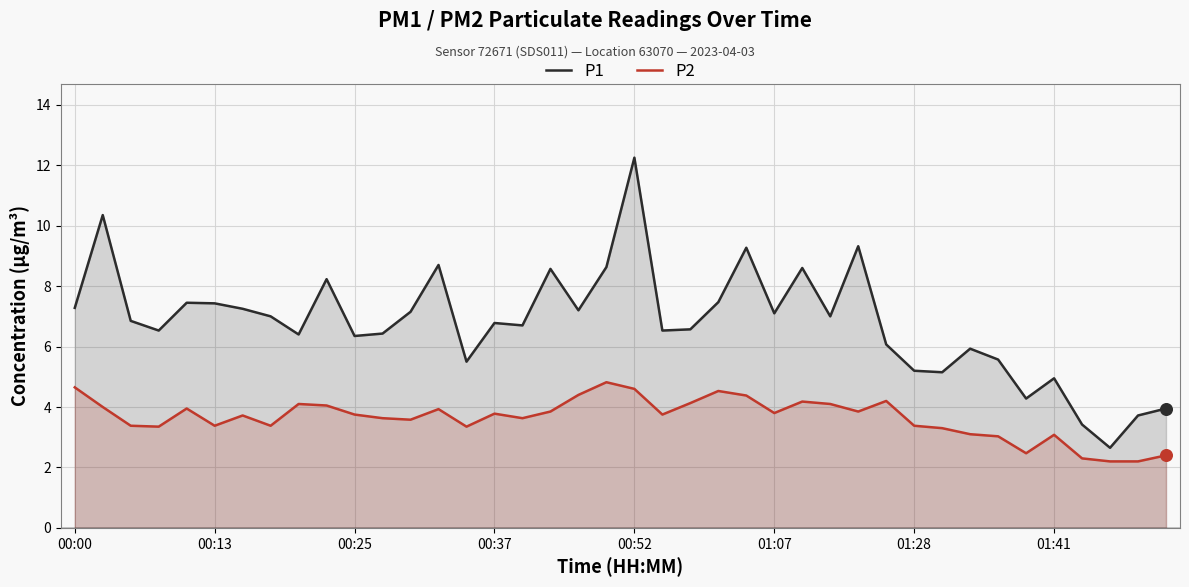

Which series has the largest Y range (max minus min)?

P1